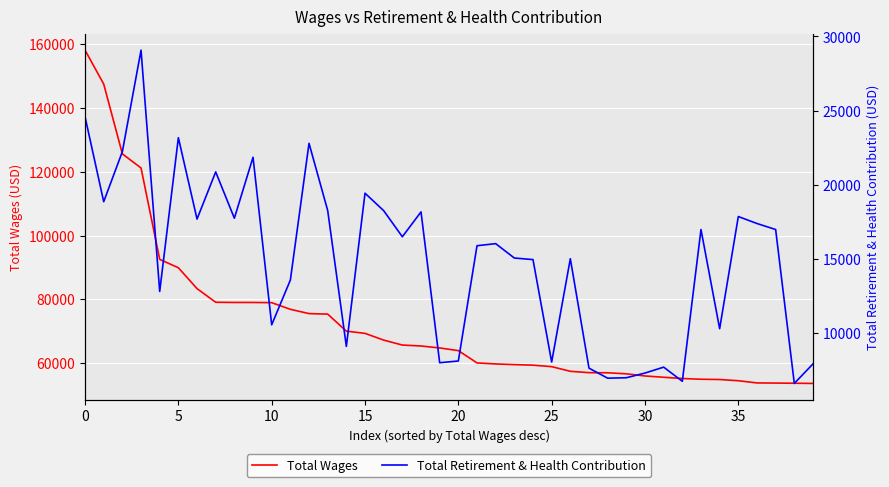

What is the label of the 28th point from the left?

27